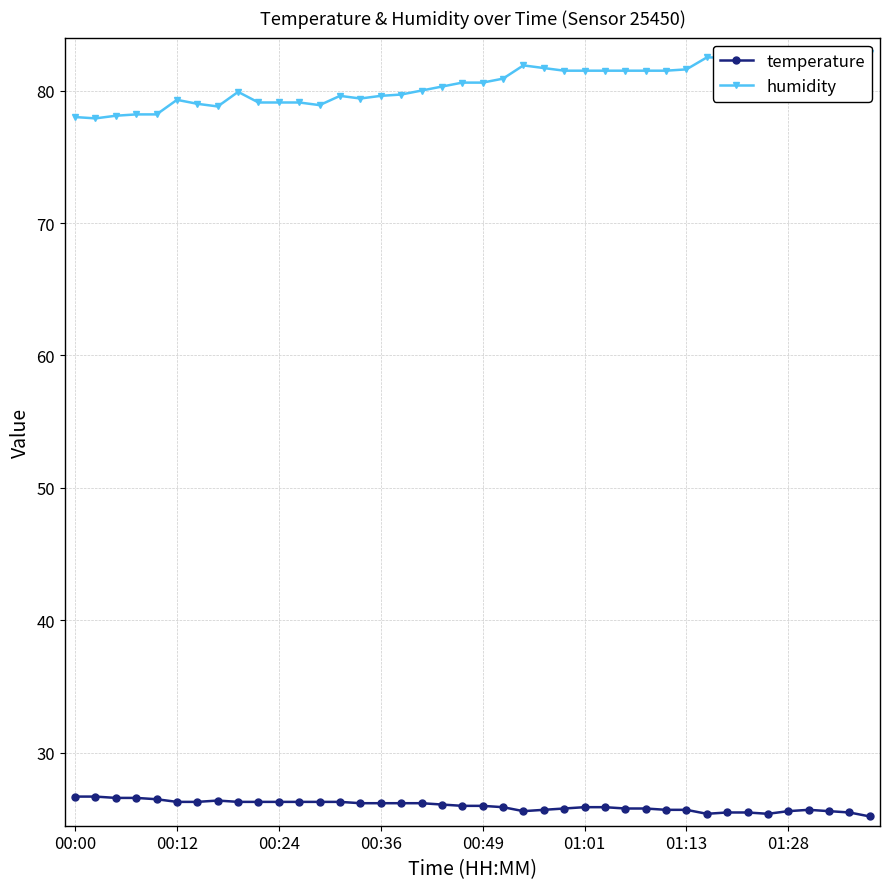

True or false: temperature has more than 0 points higher than both neighbors.

True